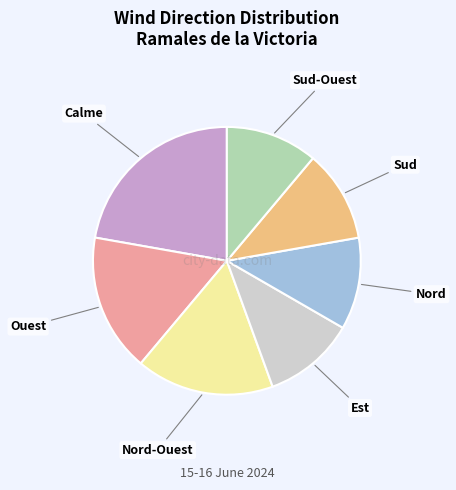

Which category has the biggest portion of the pie?

Calme